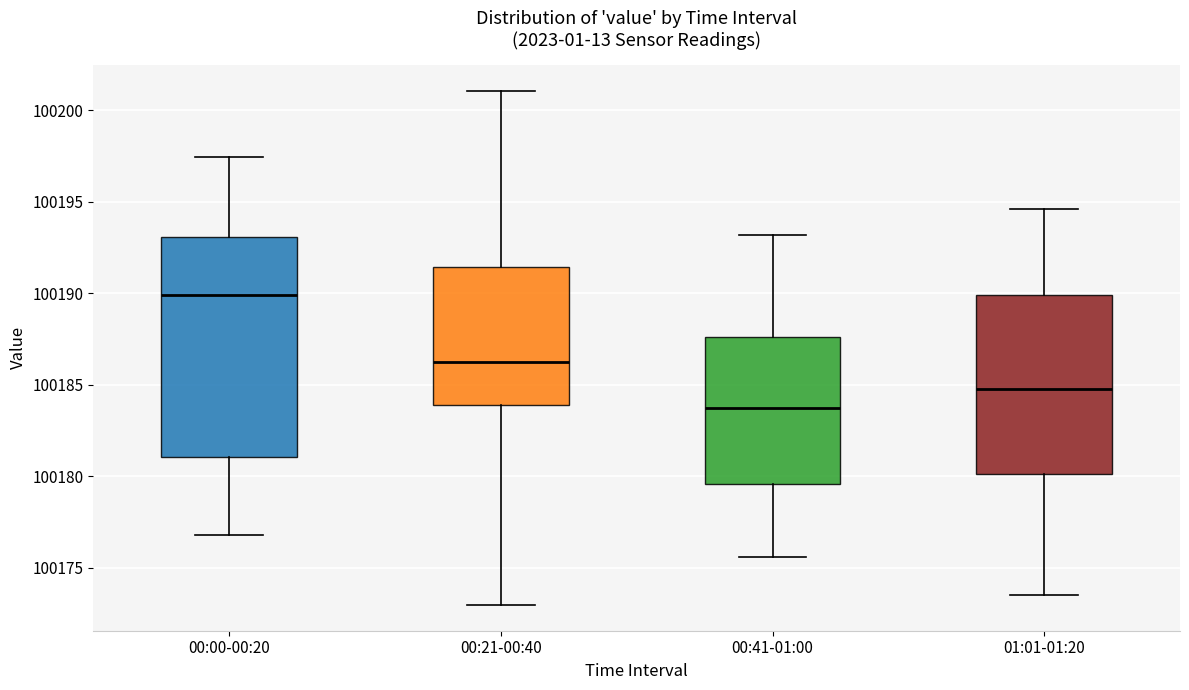

Which box is the tallest, from its lower edge to its upper edge?

00:00-00:20